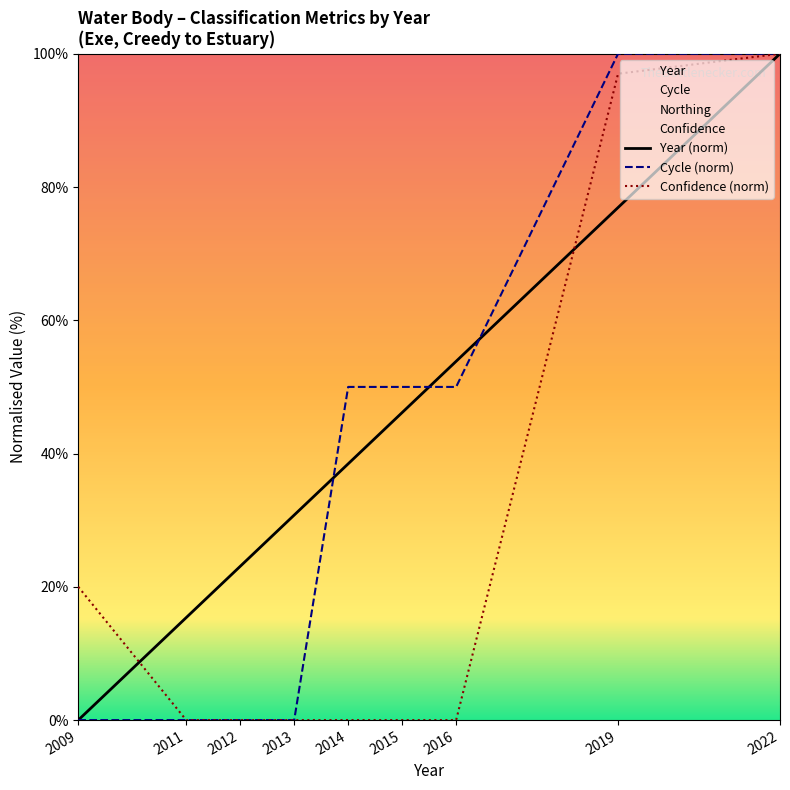

Reading right to left, extract all data points from this chart.

Year: 2022=100.0	2019=76.9	2016=53.8	2015=46.2	2014=38.5	2013=30.8	2012=23.1	2011=15.4	2009=0.0
Cycle: 2022=100.0	2019=100.0	2016=50.0	2015=50.0	2014=50.0	2013=0.0	2012=0.0	2011=0.0	2009=0.0
Confidence: 2022=100.0	2019=97.0	2016=0.0	2015=0.0	2014=0.0	2013=0.0	2012=0.0	2011=0.0	2009=20.0